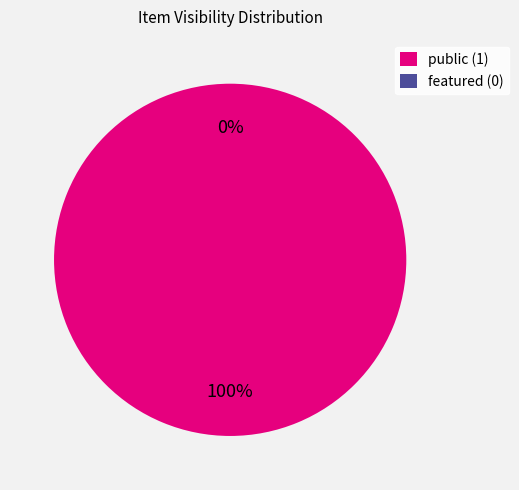

Which category has the smallest portion of the pie?

featured (0)